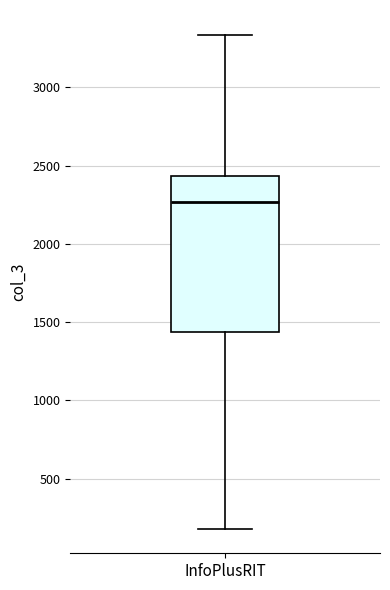

Transcribe this box plot: give where the median line is, the range the box spans, and where the two whiskers end, as read against the y-axis. The values are not printed on the chart, so give them approximately, as read against the axis.

median 2250, box 1450 to 2450, whiskers 200 to 3350